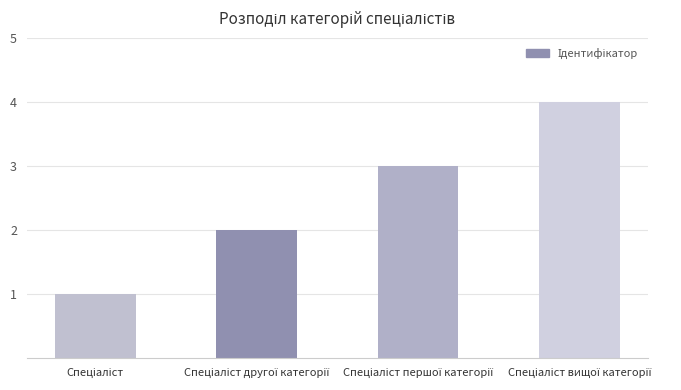

What is the sum of all values?

10